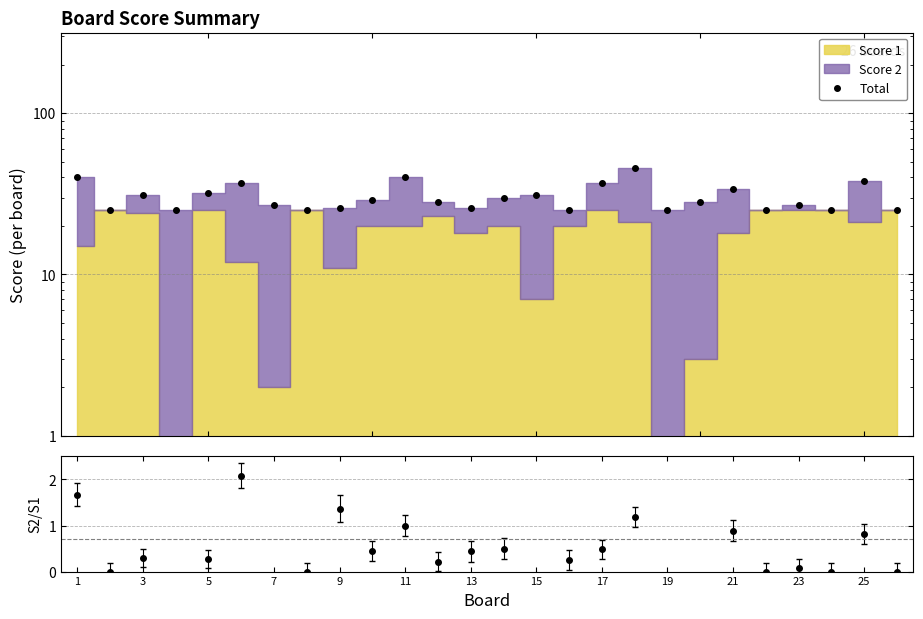

How many lines are shown in the chart?

1